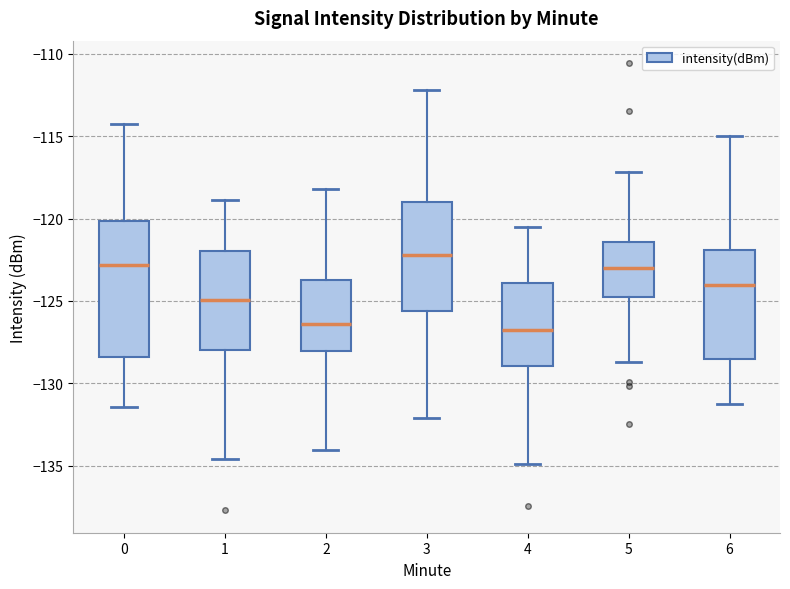

Reading left to right, transcribe this box plot: for each box, give where its median line is, the range the box spans, and where its two whiskers end, as read against the y-axis. The values are not printed on the chart, so give them approximately, as read against the axis.

0: median -123.0, box -128.5 to -120.0, whiskers -131.5 to -114.5
1: median -125.0, box -128.0 to -122.0, whiskers -134.5 to -119.0
2: median -126.5, box -128.0 to -123.5, whiskers -134.0 to -118.0
3: median -122.0, box -125.5 to -119.0, whiskers -132.0 to -112.0
4: median -127.0, box -129.0 to -124.0, whiskers -135.0 to -120.5
5: median -123.0, box -125.0 to -121.5, whiskers -128.5 to -117.0
6: median -124.0, box -128.5 to -122.0, whiskers -131.5 to -115.0